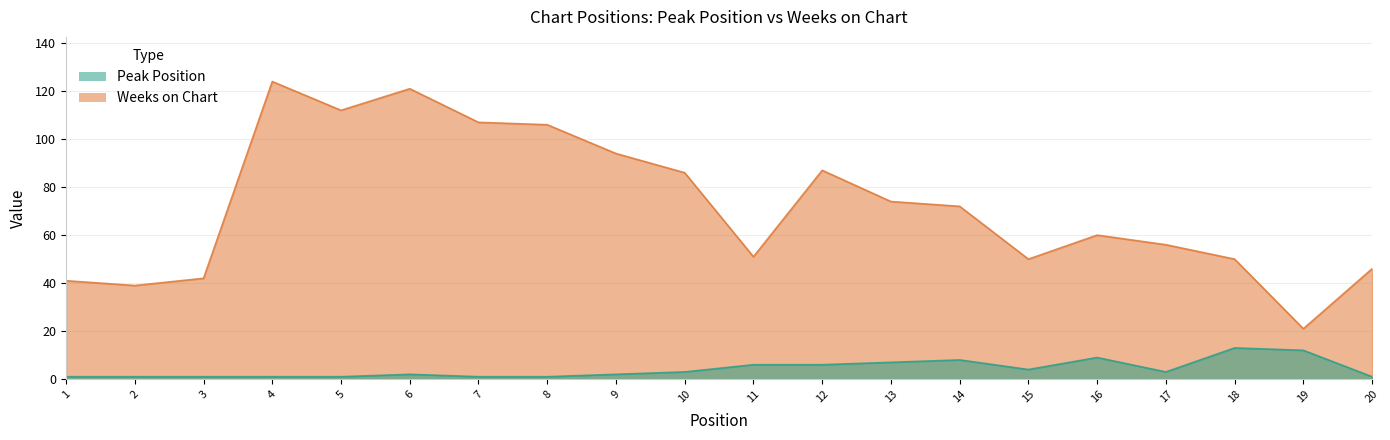

At which category does the chart reach its minimum across all series?

1